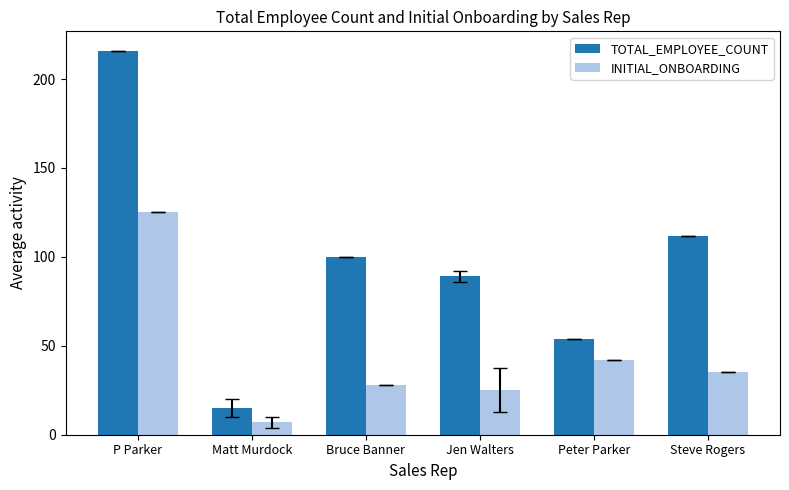

Which series has the largest range (max minus min)?

TOTAL_EMPLOYEE_COUNT